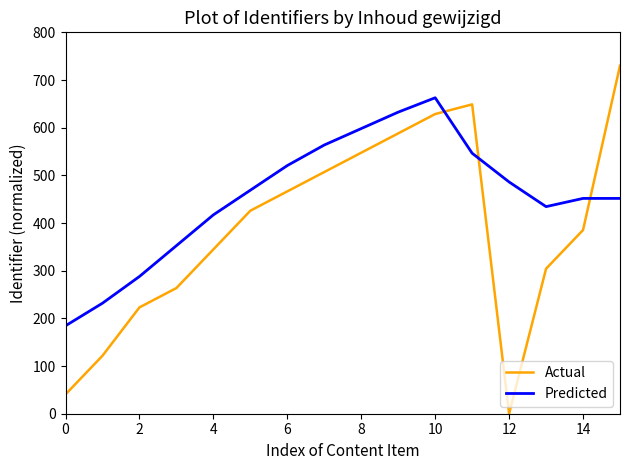

How many intersections are there between Actual and Predicted?

3